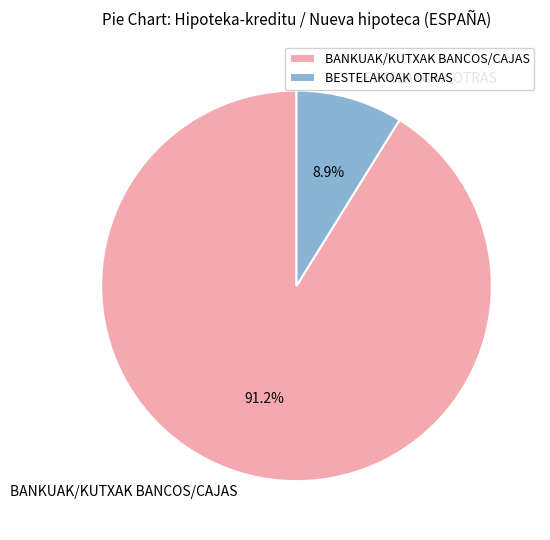

Between BESTELAKOAK OTRAS and BANKUAK/KUTXAK BANCOS/CAJAS, which is larger?

BANKUAK/KUTXAK BANCOS/CAJAS